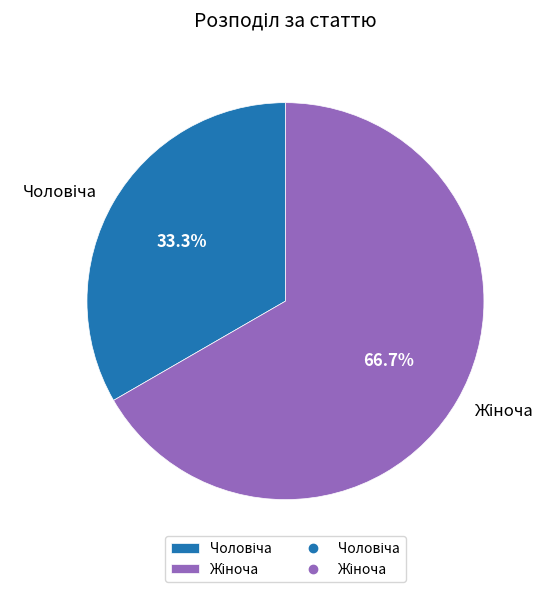

Does any single category account for the majority?

Yes